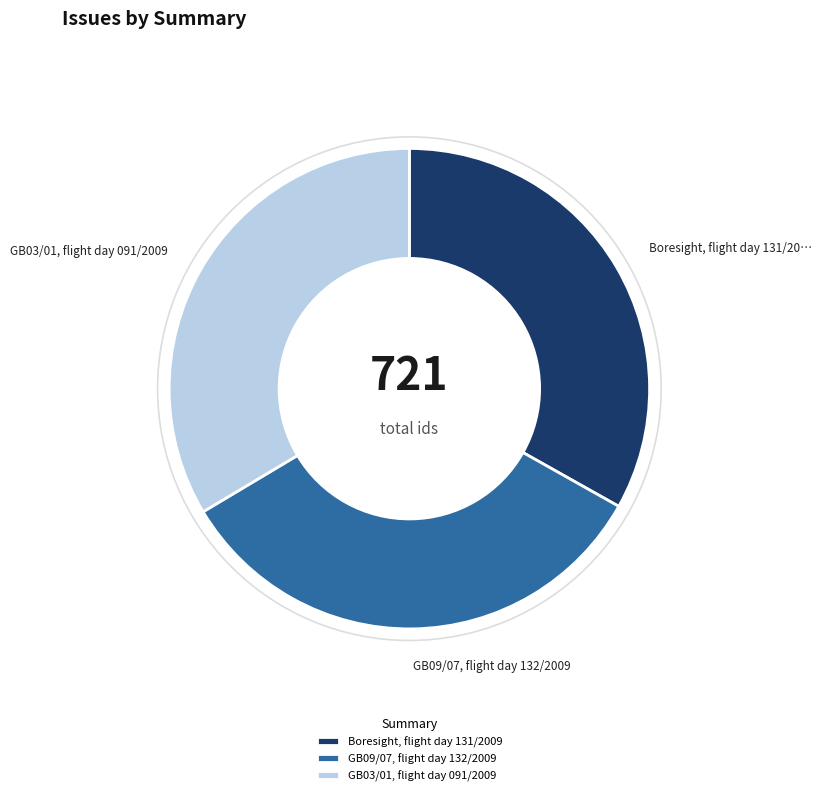

Does Boresight, flight day 131/2009 represent more than half of the total?

No